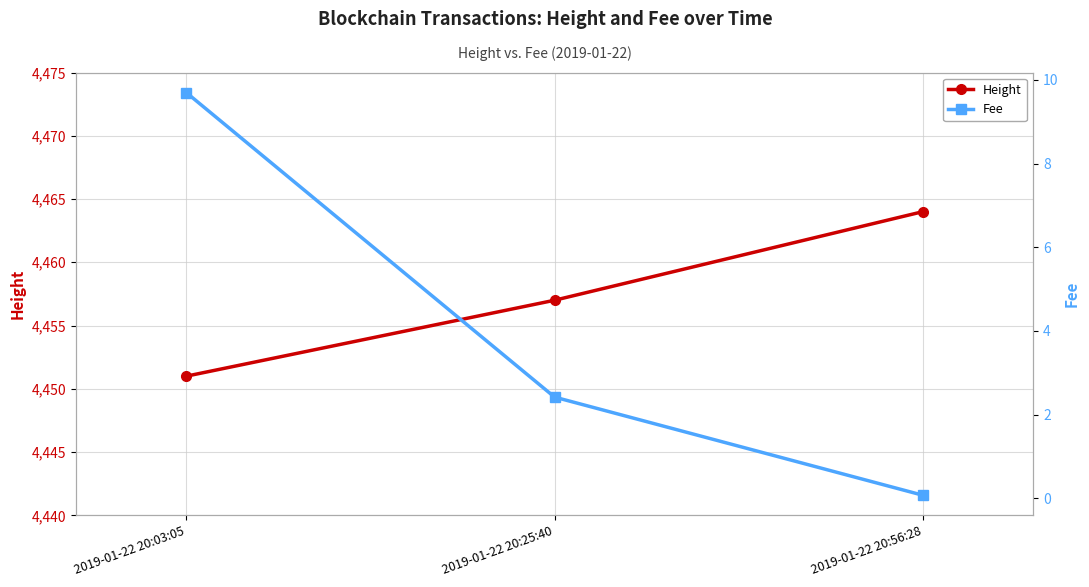

What is the maximum value shown in the chart?

4464.0